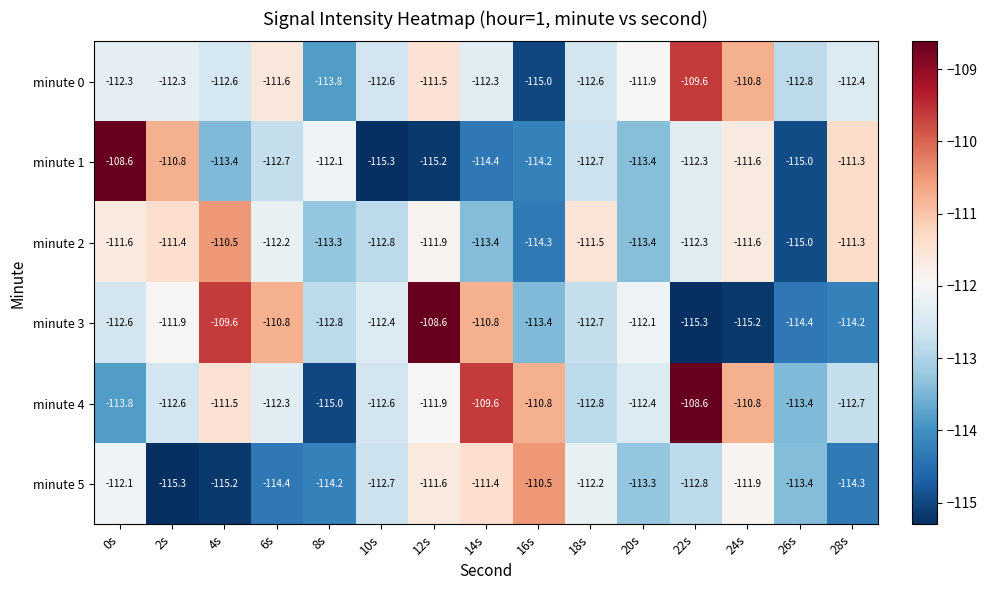

Between 8s and 16s, which series saw the biggest shift?

minute 4